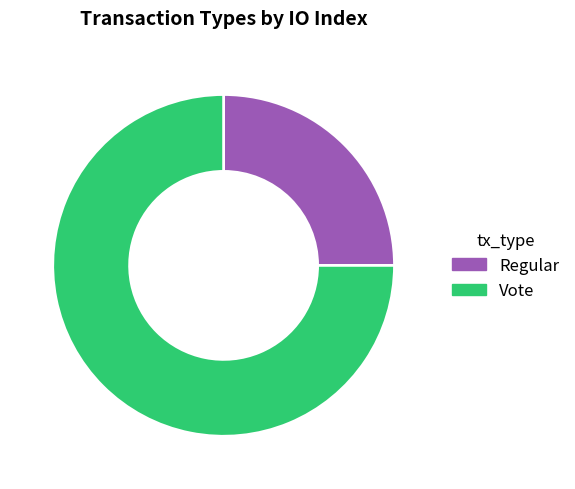

Is the sum of Vote and Regular greater than half?

Yes